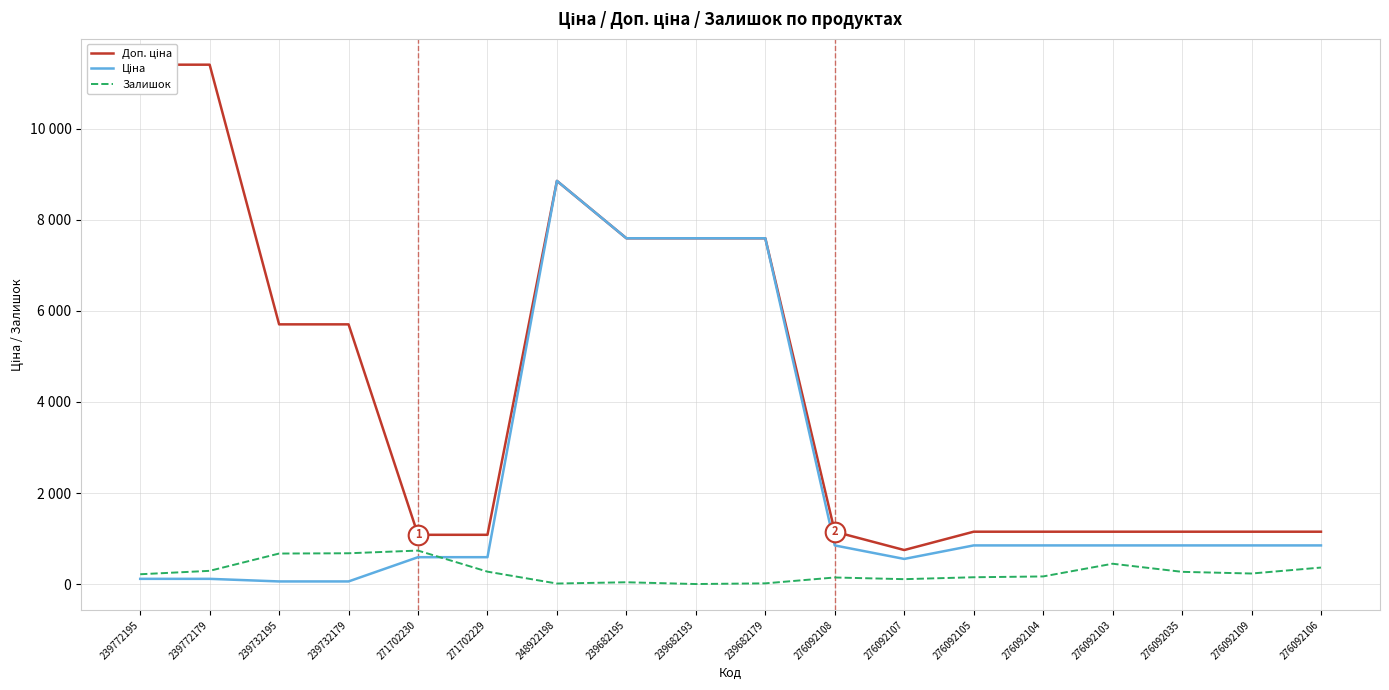

Is the value of Залишок at 276092104 greater than the value of Ціна at 239772195?

Yes